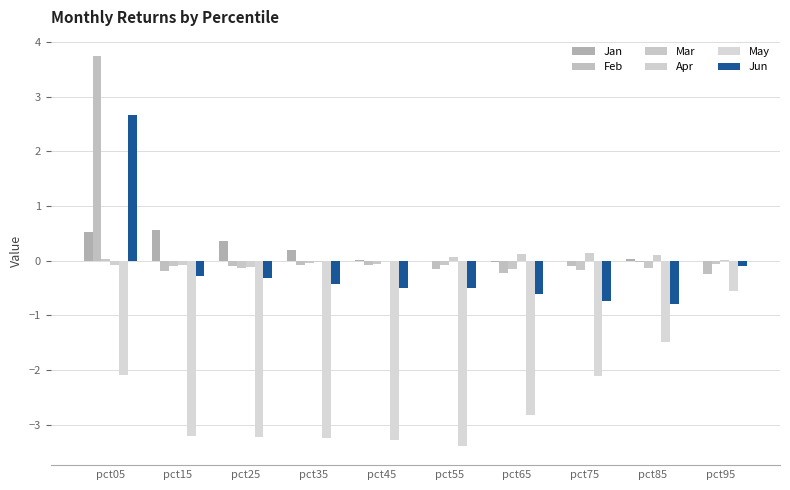

What is the spread (max minus min) of values at pct15?

3.8